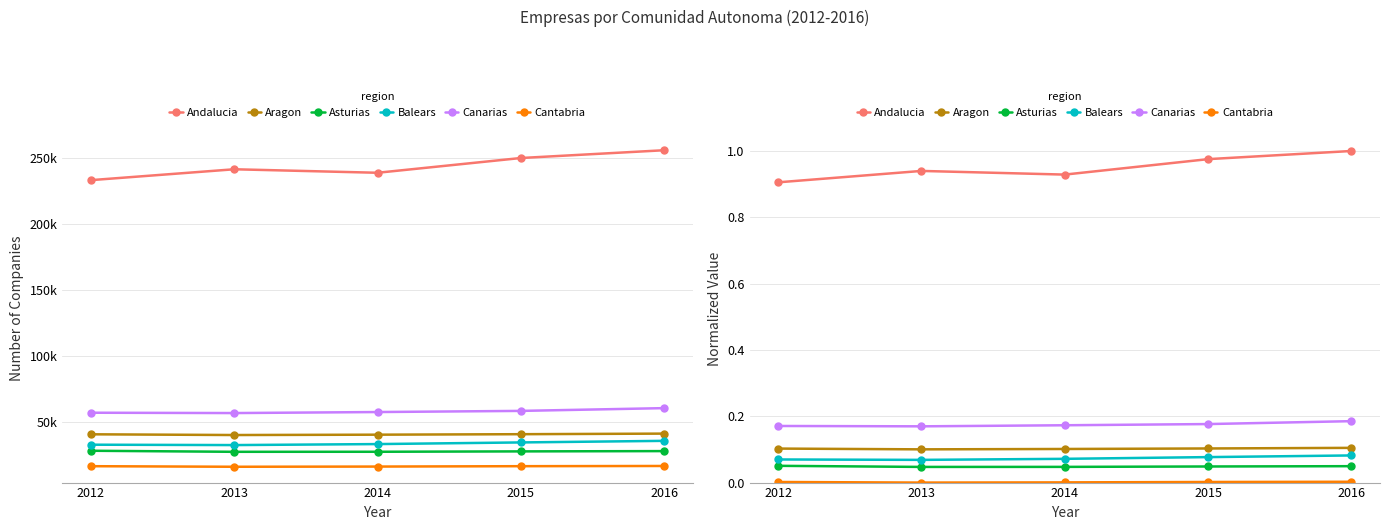

Is this an area chart (filled region under the line)?

No